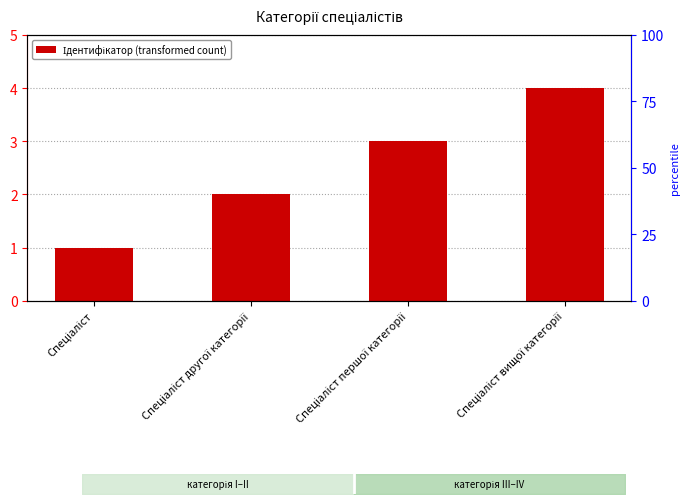

The value at Спеціаліст is 2. True or false?

False